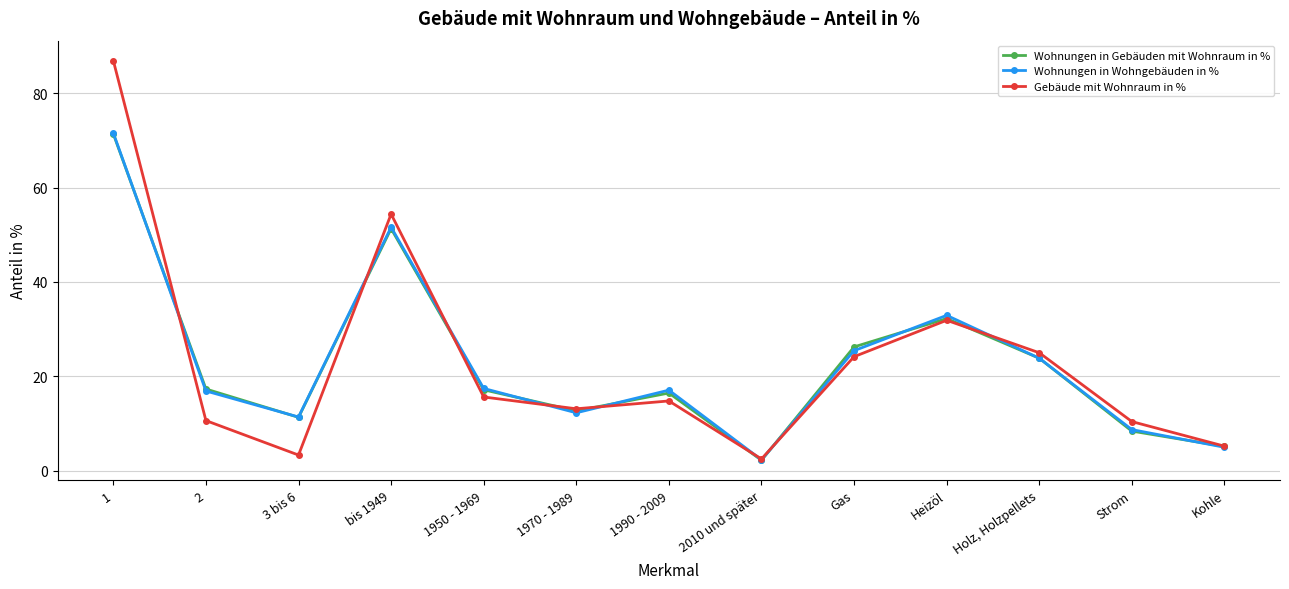

What is the label of the 9th point from the right?

1950 - 1969